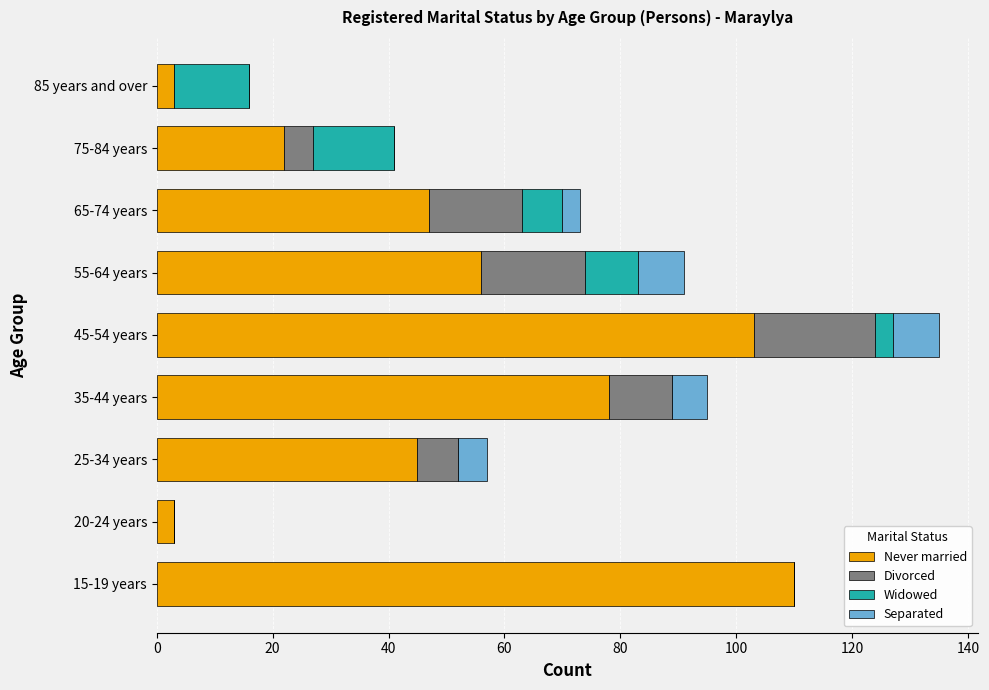

What is the total value across all series at 35-44 years?

95